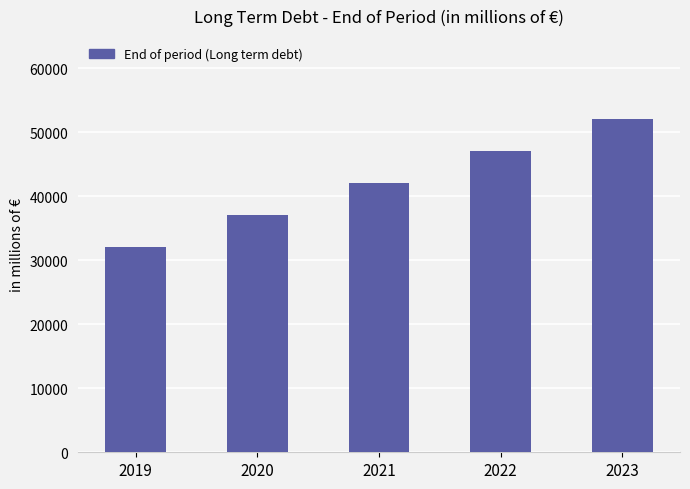

What is the minimum value shown in the chart?

32117.3